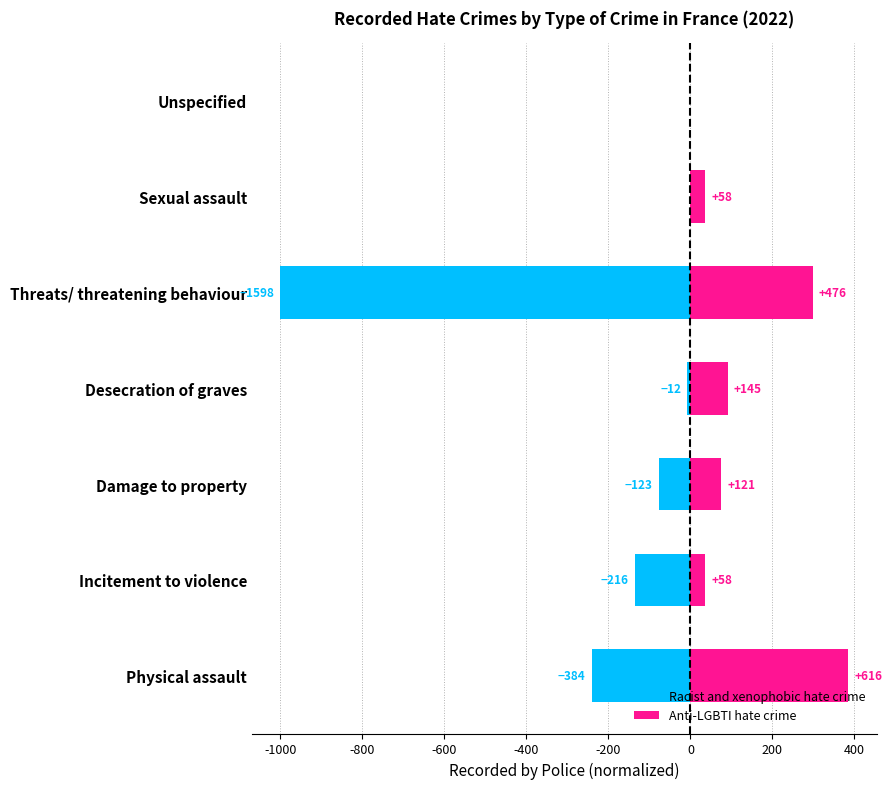

What are all the series names shown in the legend?

Racist and xenophobic hate crime, Anti-LGBTI hate crime